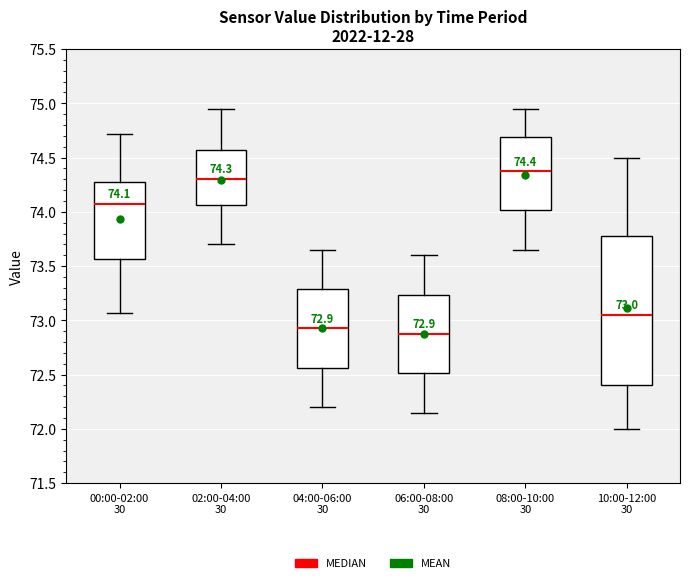

Which box's median line is the lowest?

06:00-08:00 30